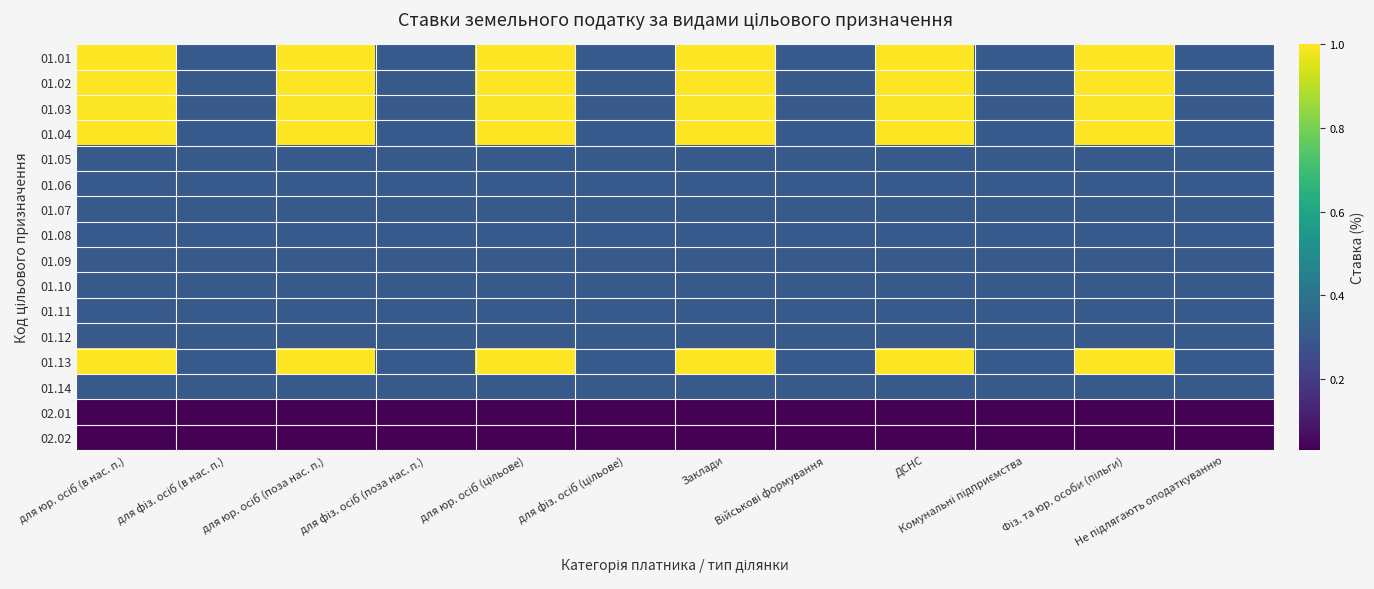

At для фіз. осіб (цільове), list the series in order from smallest to largest.

02.01, 02.02, 01.01, 01.02, 01.03, 01.04, 01.05, 01.06, 01.07, 01.08, 01.09, 01.10, 01.11, 01.12, 01.13, 01.14